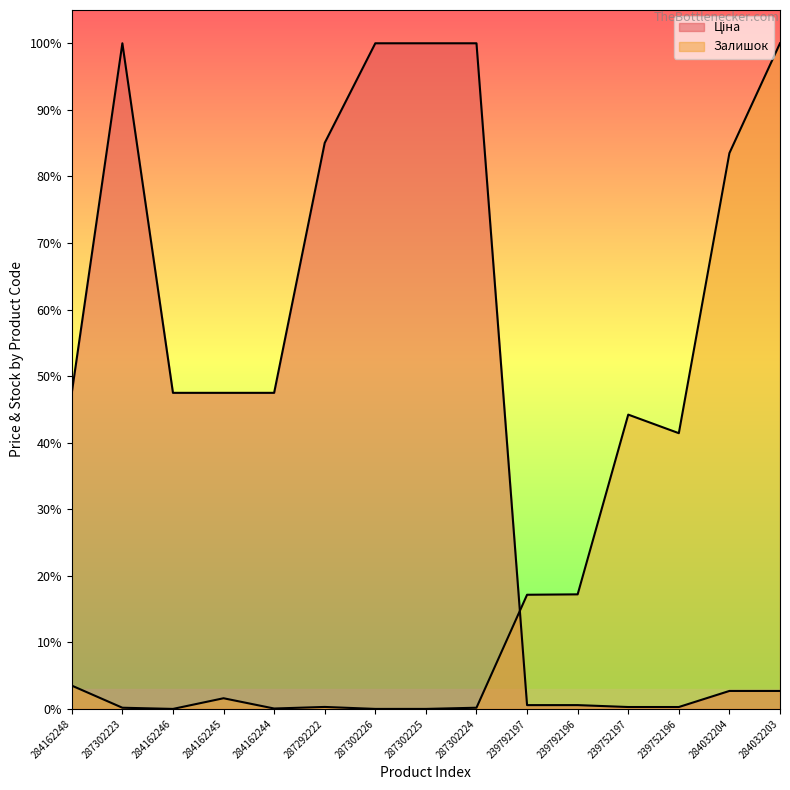

Rank the series by their maximum value, from lowest to highest.

Ціна, Залишок